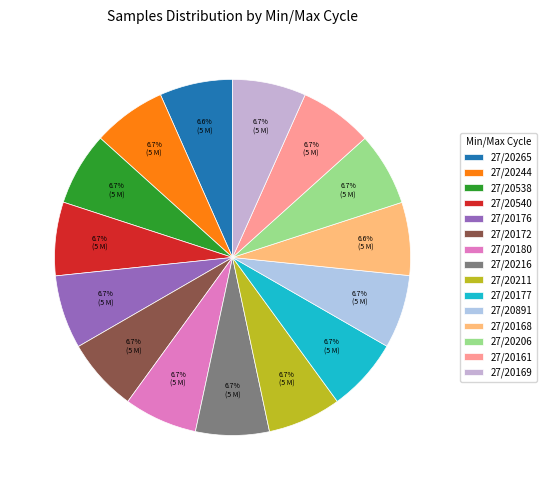

Is there a majority slice in this chart?

No